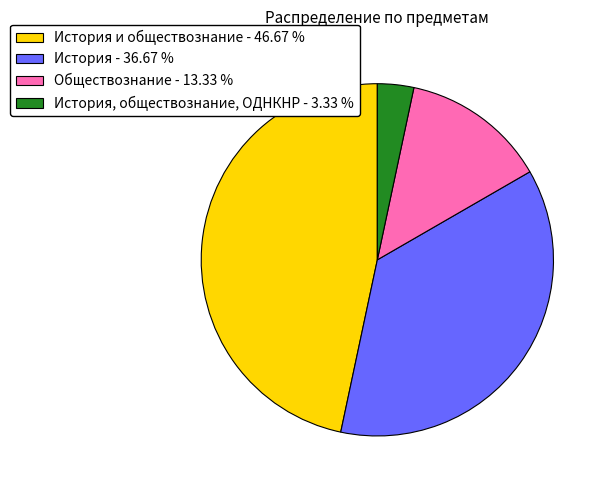

Between История и обществознание - 46.67 % and Обществознание - 13.33 %, which is larger?

История и обществознание - 46.67 %